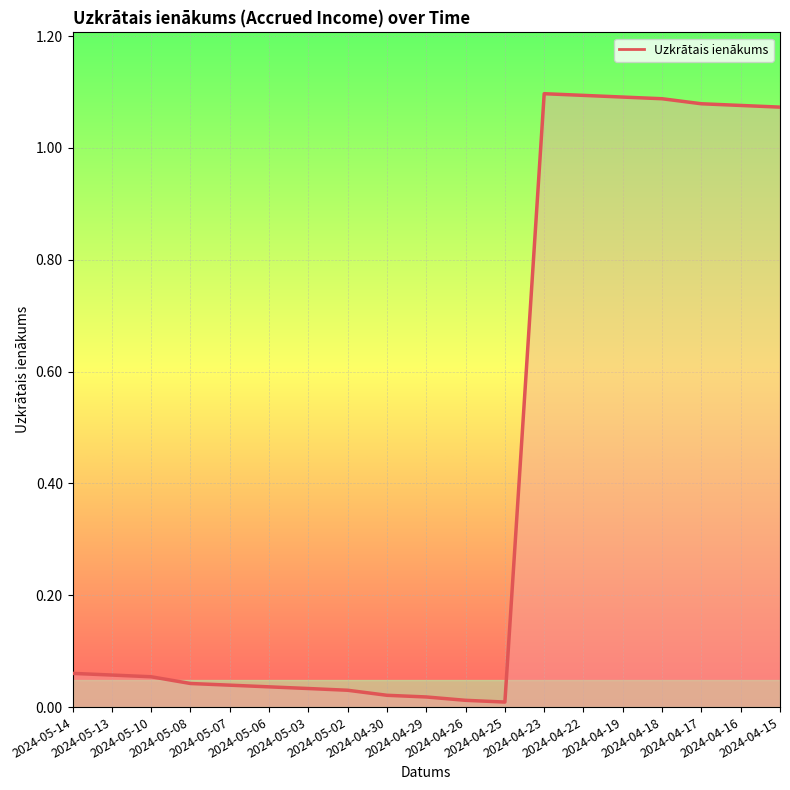

What is the label of the 1st point from the right?

2024-04-15